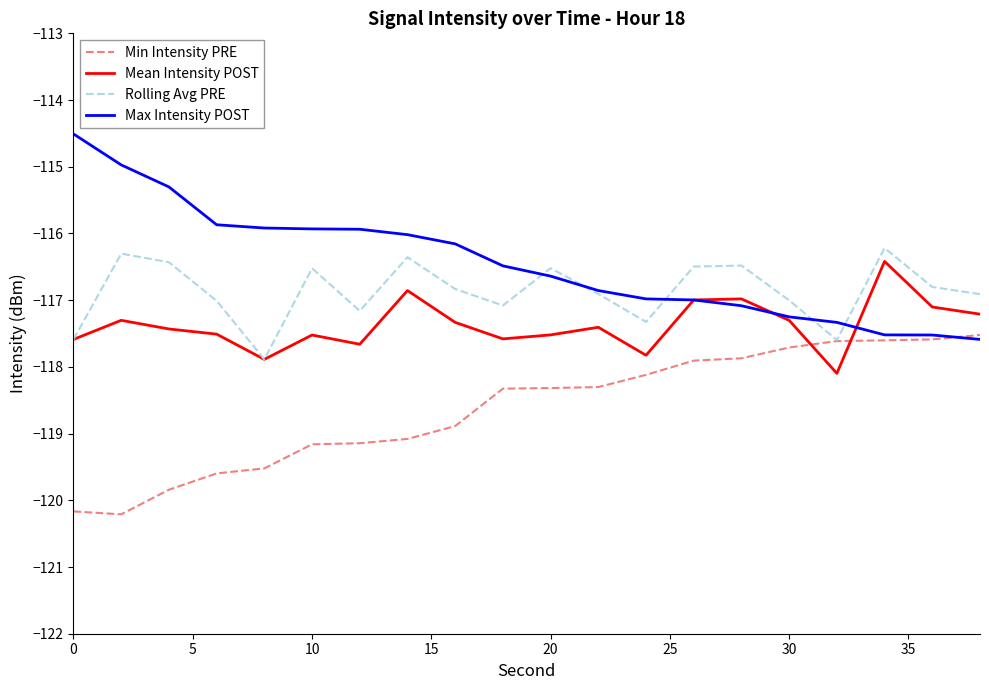

Which series has the largest total across all categories?

Max Intensity POST